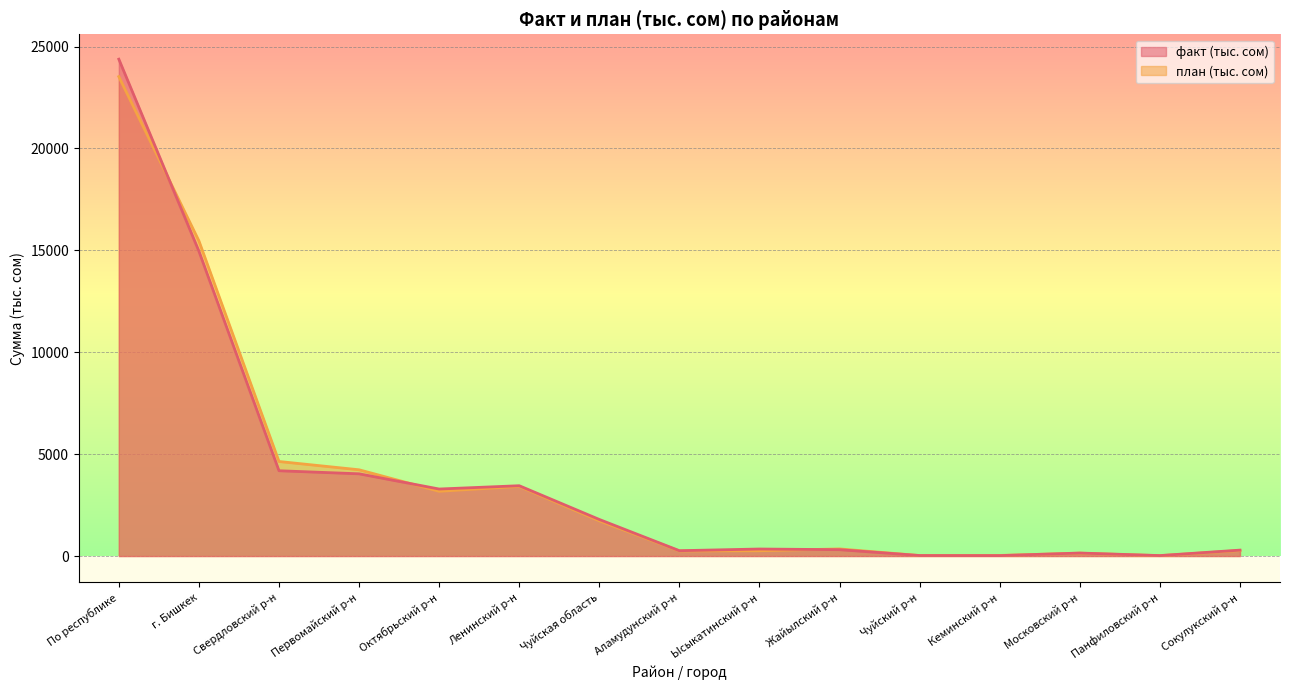

Reading left to right, list all the values displayed in this chart.

факт (тыс. сом): По республике=24383.1	г. Бишкек=14962.5	Свердловский р-н=4186.4	Первомайский р-н=4035.6	Октябрьский р-н=3289.2	Ленинский р-н=3451.3	Чуйская область=1795.8	Аламудунский р-н=262.2	Ысыкатинский р-н=345.2	Жайылский р-н=312.2	Чуйский р-н=25.7	Кеминский р-н=21.7	Московский р-н=147.7	Панфиловский р-н=23.0	Сокулукский р-н=291.0
план (тыс. сом): По республике=23527.1	г. Бишкек=15467.0	Свердловский р-н=4640.1	Первомайский р-н=4233.3	Октябрьский р-н=3177.4	Ленинский р-н=3416.2	Чуйская область=1730.0	Аламудунский р-н=250.0	Ысыкатинский р-н=260.0	Жайылский р-н=350.0	Чуйский р-н=24.0	Кеминский р-н=30.0	Московский р-н=140.0	Панфиловский р-н=19.0	Сокулукский р-н=270.0